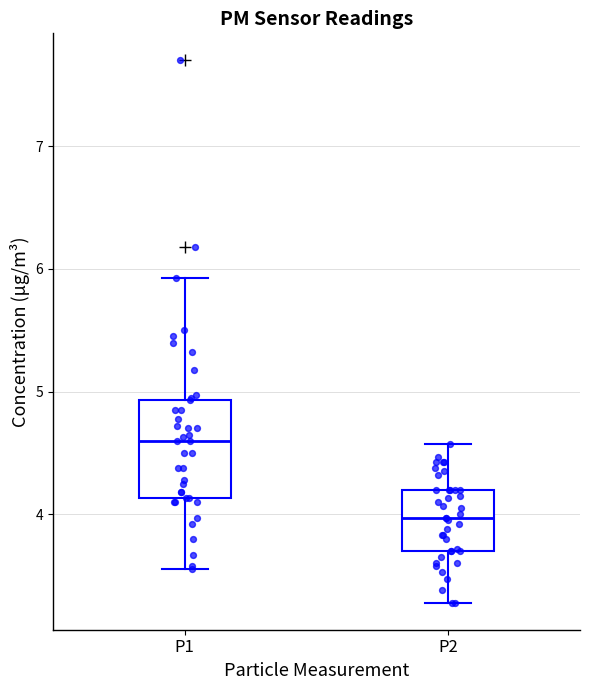

Reading left to right, transcribe this box plot: for each box, give where its median line is, the range the box spans, and where its two whiskers end, as read against the y-axis. The values are not printed on the chart, so give them approximately, as read against the axis.

P1: median 4.6, box 4.1 to 4.9, whiskers 3.6 to 5.9
P2: median 4.0, box 3.7 to 4.2, whiskers 3.3 to 4.6